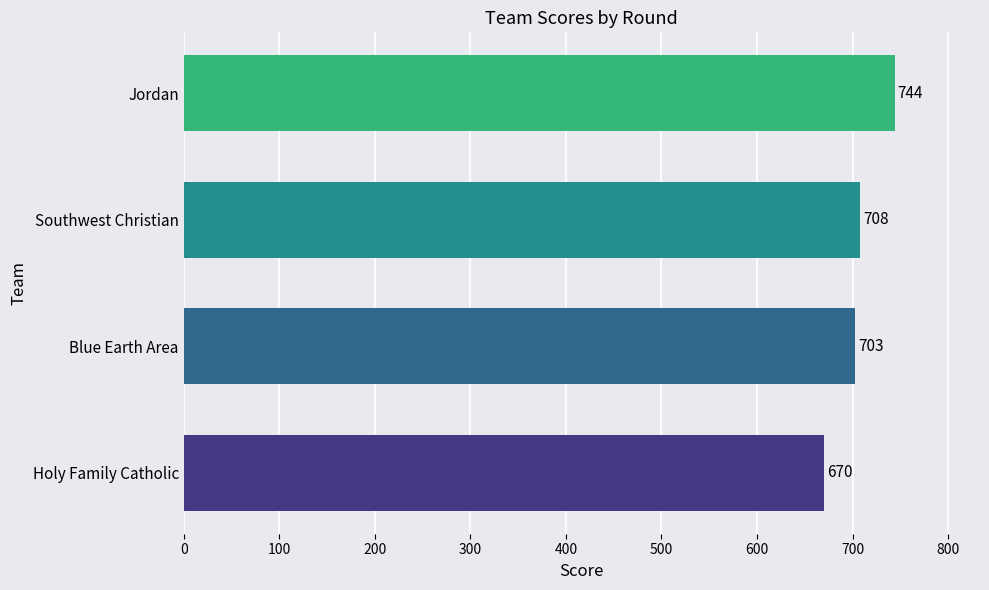

Rank the categories by value from lowest to highest.

Holy Family Catholic, Blue Earth Area, Southwest Christian, Jordan